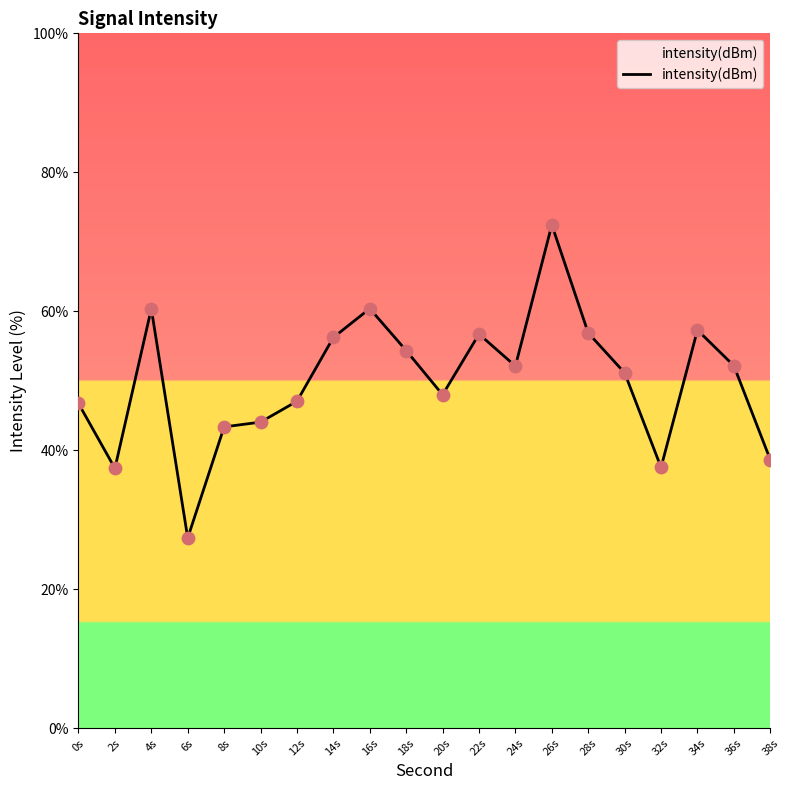

What is the ratio of the value at 24s to the value at 18s?

1.0